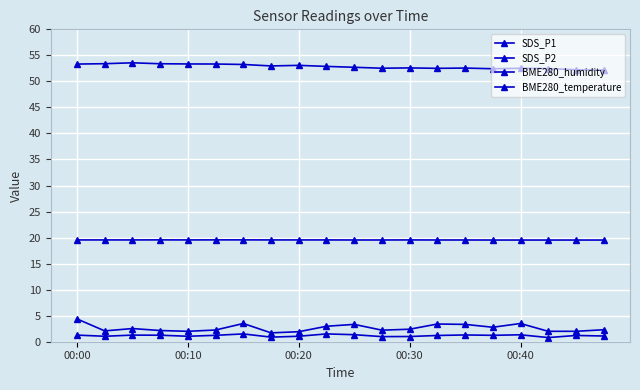

Reading left to right, transcribe all the data shown in this chart.

SDS_P1: 4.4	2.1	2.5	2.1	2.0	2.2	3.5	1.7	1.9	3.0	3.3	2.2	2.4	3.4	3.3	2.8	3.5	2.0	2.0	2.3
SDS_P2: 1.3	1.1	1.3	1.2	1.1	1.2	1.5	0.9	1.1	1.5	1.4	1.0	1.0	1.2	1.3	1.2	1.3	0.8	1.2	1.1
BME280_humidity: 53.3	53.4	53.6	53.4	53.4	53.3	53.2	53.0	53.1	52.9	52.7	52.5	52.6	52.5	52.6	52.4	52.5	52.5	52.2	52.2
BME280_temperature: 19.6	19.6	19.6	19.6	19.6	19.6	19.6	19.6	19.6	19.6	19.5	19.5	19.6	19.5	19.5	19.5	19.5	19.5	19.5	19.5